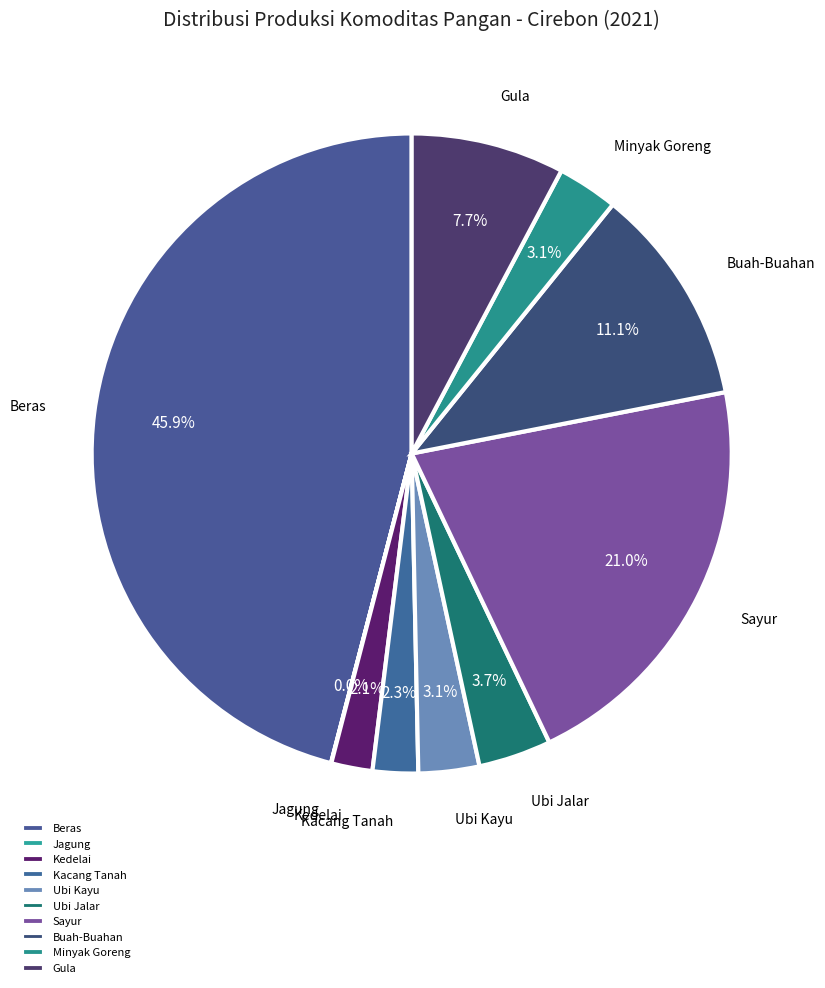

Combined, what portion of the pie is Ubi Jalar and Beras?

49.6%